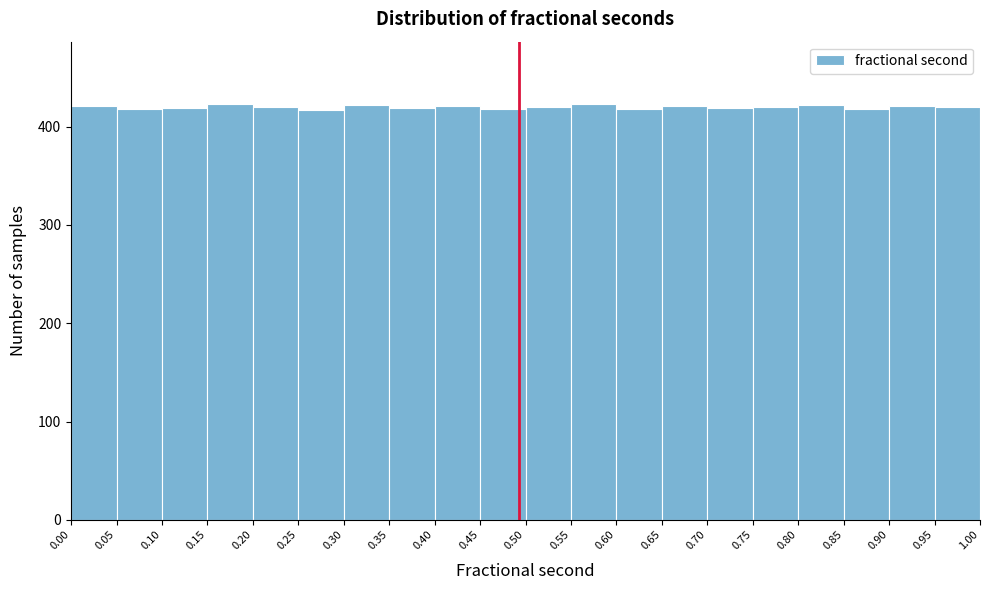

Reading left to right, transcribe this chart: for each bar, give the range it covers on the x-axis and its height. The values are not printed on the chart, so give them approximately, as read against the axis.

0.00 to 0.05: 420
0.05 to 0.10: 420
0.10 to 0.15: 420
0.15 to 0.20: 420
0.20 to 0.25: 420
0.25 to 0.30: 420
0.30 to 0.35: 420
0.35 to 0.40: 420
0.40 to 0.45: 420
0.45 to 0.50: 420
0.50 to 0.55: 420
0.55 to 0.60: 420
0.60 to 0.65: 420
0.65 to 0.70: 420
0.70 to 0.75: 420
0.75 to 0.80: 420
0.80 to 0.85: 420
0.85 to 0.90: 420
0.90 to 0.95: 420
0.95 to 1.00: 420